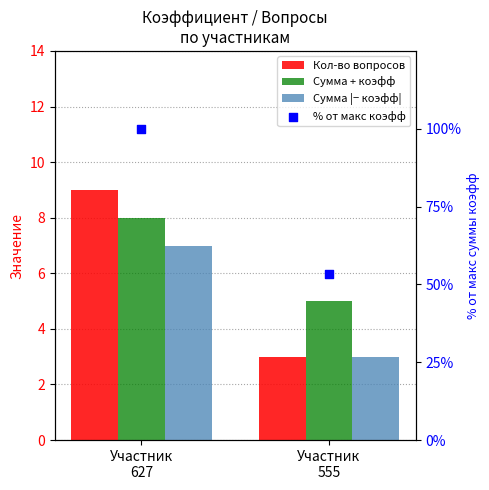

Which series reaches the maximum Y coordinate?

% от макс коэфф